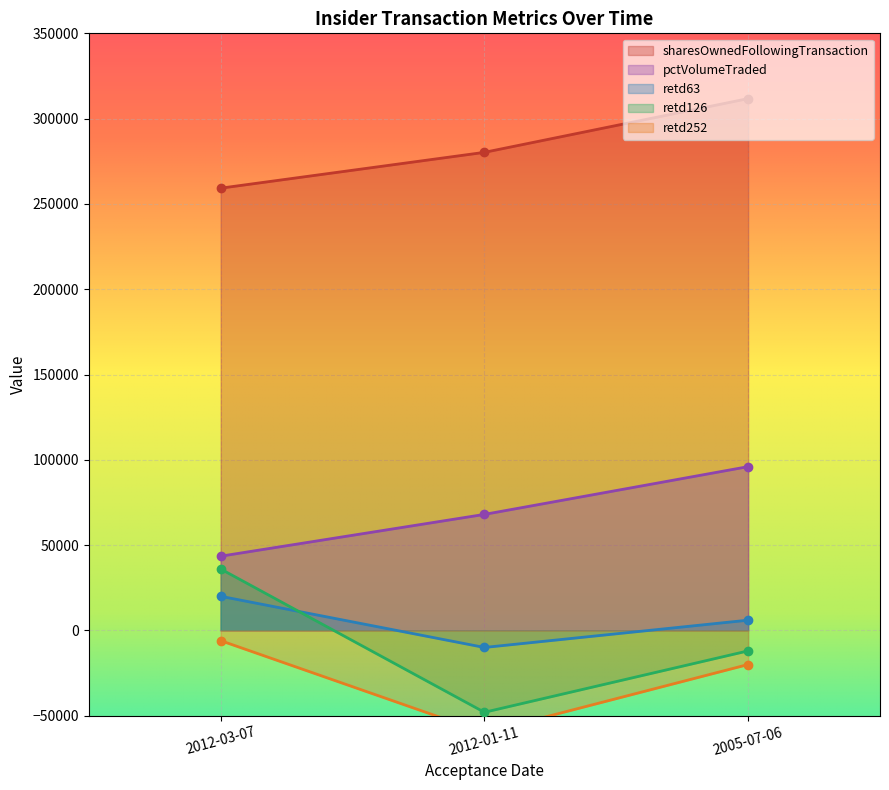

Does the chart display data point markers on the line(s)?

Yes